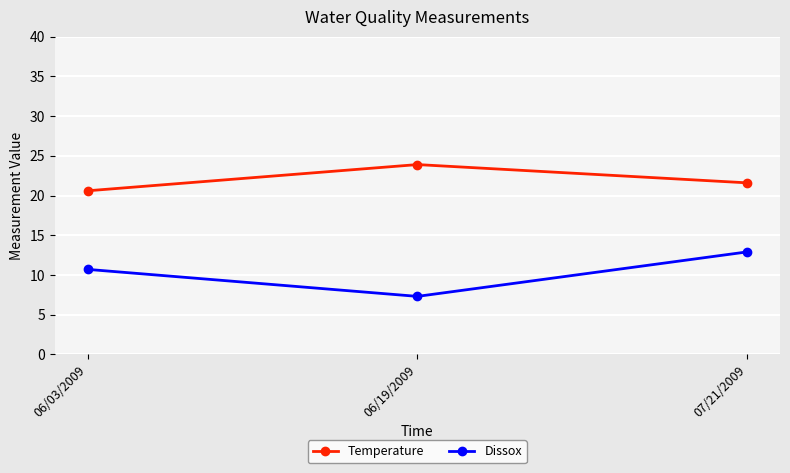

What is the minimum value for Temperature?

20.6